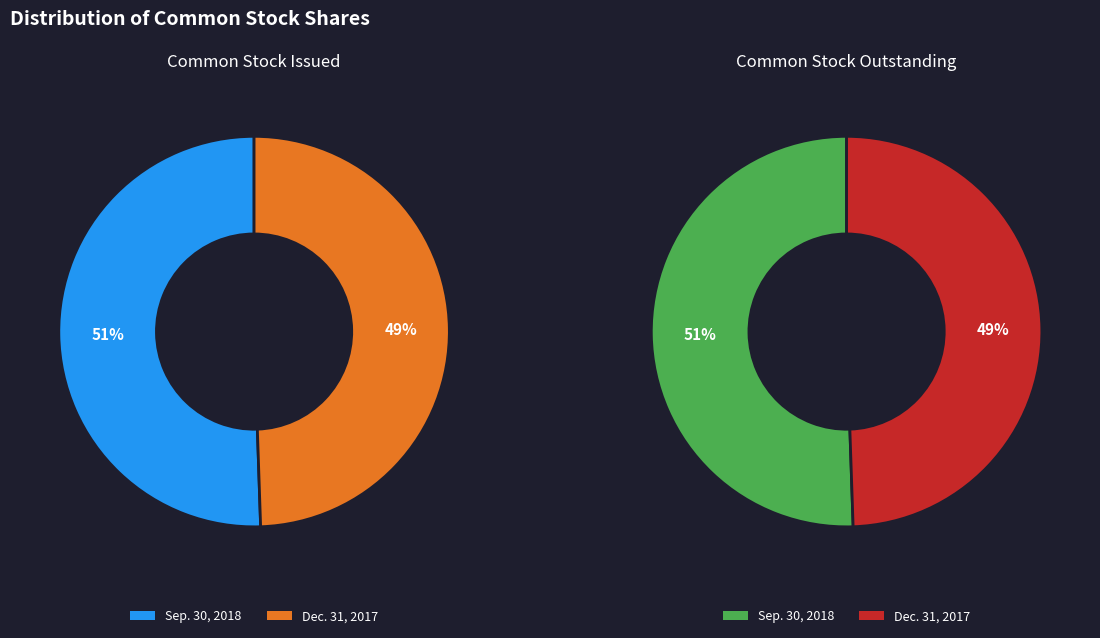

Which category has the smallest portion of the pie?

Dec. 31, 2017